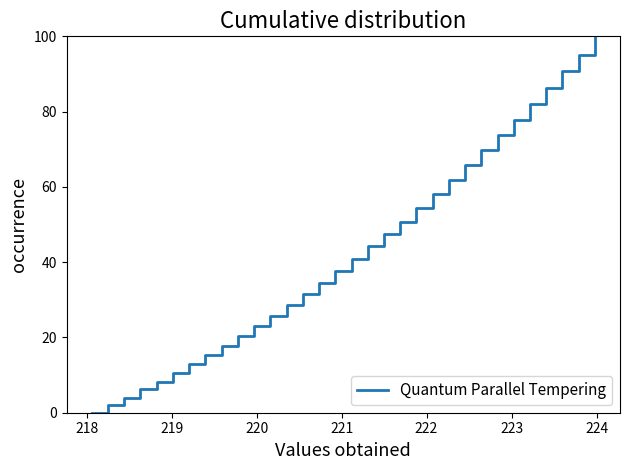

Reading right to left, what are all the values shown in this chart?

100.0	95.2	90.8	86.3	82.0	77.9	73.8	69.8	65.8	61.8	58.0	54.5	50.6	47.5	44.2	40.9	37.6	34.5	31.5	28.5	25.7	23.0	20.3	17.7	15.2	12.9	10.5	8.3	6.2	4.0	2.0	0.0